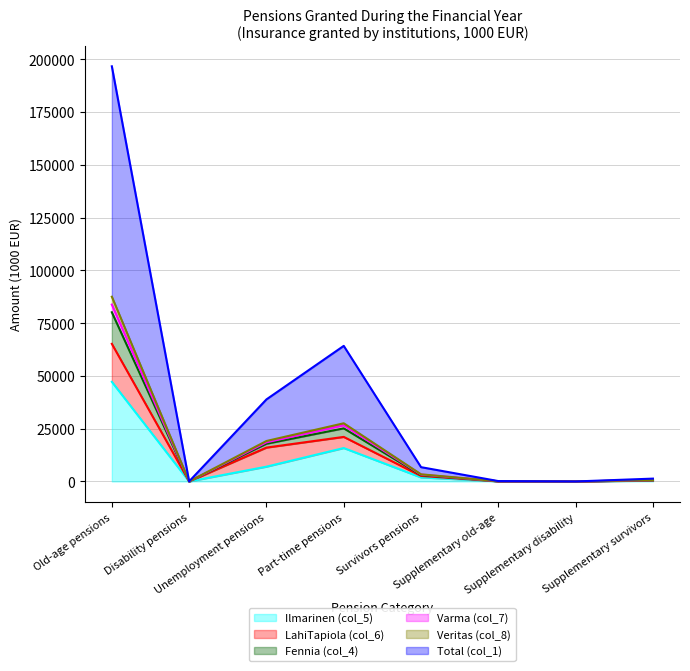

Where is Veritas (col_8) nearest to the value 43761?

Part-time pensions